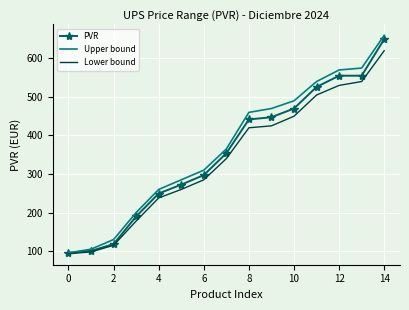

What is the minimum value for PVR?

95.4